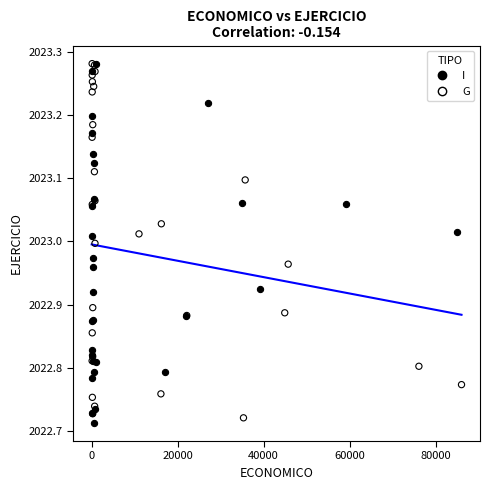

What are all the series names shown in the legend?

I, G